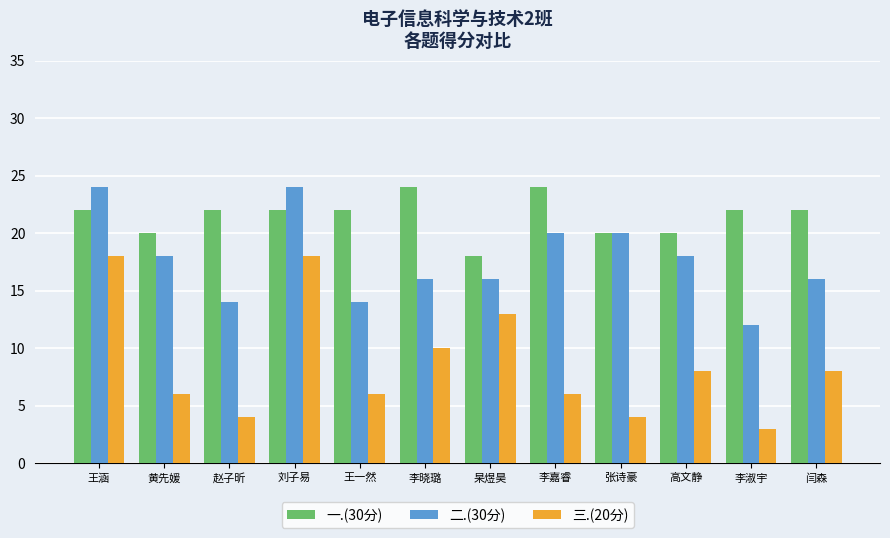

What is the label of the 11th bar from the left?

李淑宇